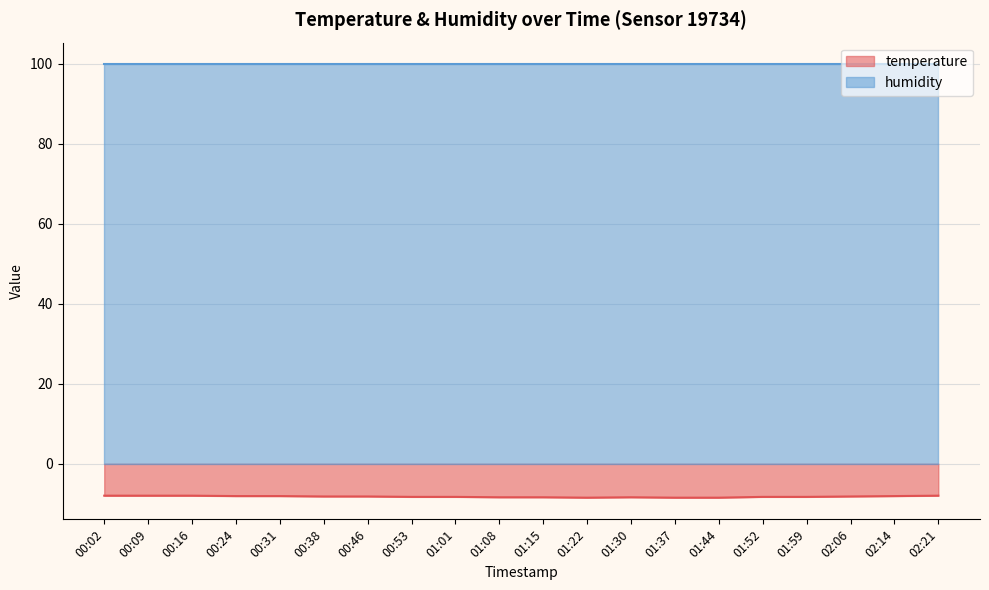

Which label corresponds to the largest value in the chart?

00:02